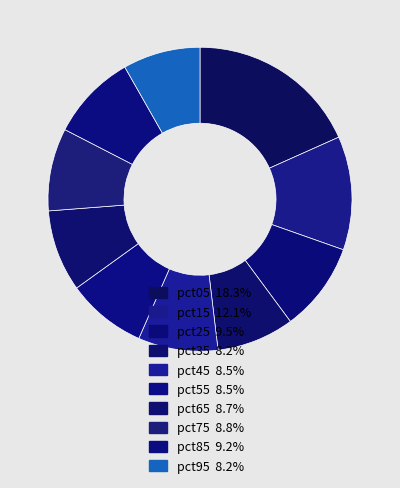

What is the smallest slice in the pie chart?

pct95